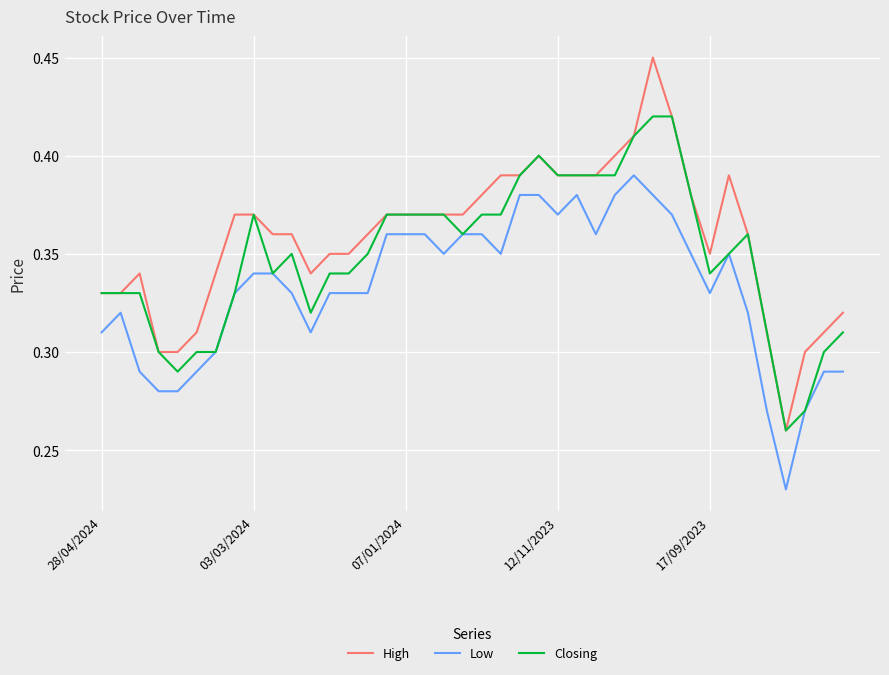

Is this an area chart (filled region under the line)?

No